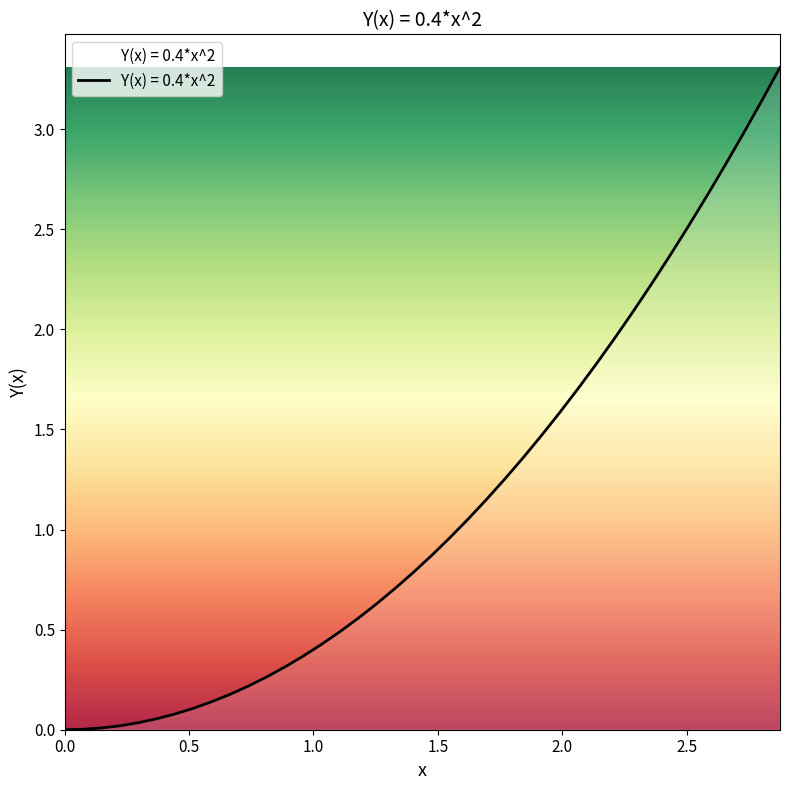

What is the difference between the maximum and minimum values?

3.3